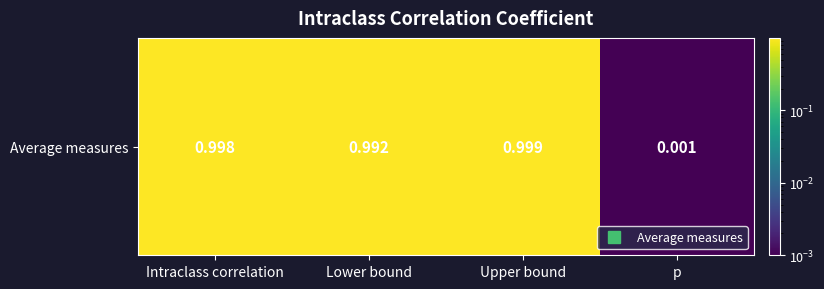

List the labels in order of value, smallest first.

p, Lower bound, Intraclass correlation, Upper bound